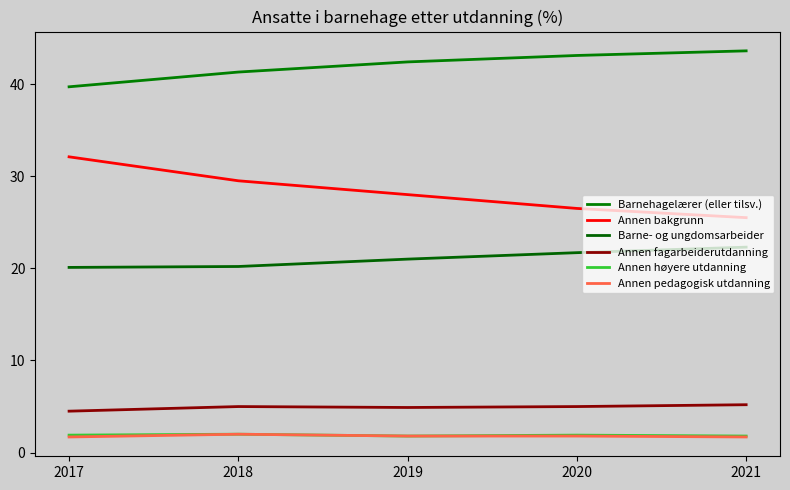

What is the highest value of the Annen høyere utdanning series?

2.0